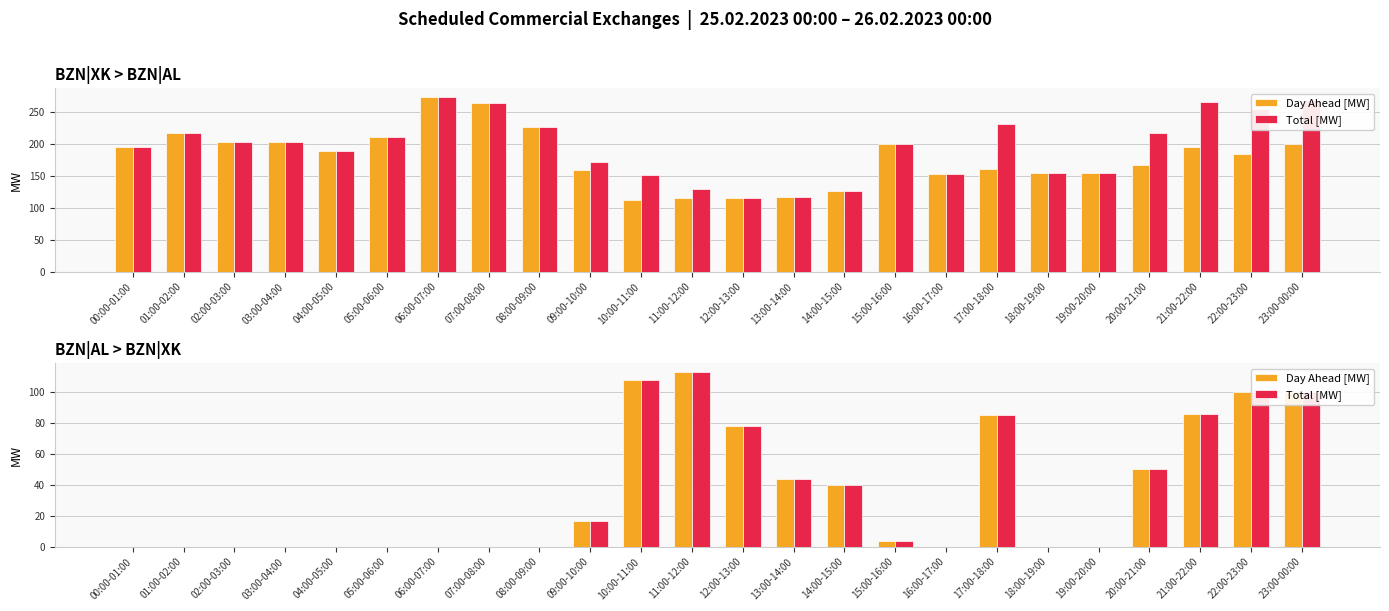

Which has a higher value, 21:00-22:00 or 04:00-05:00?

21:00-22:00